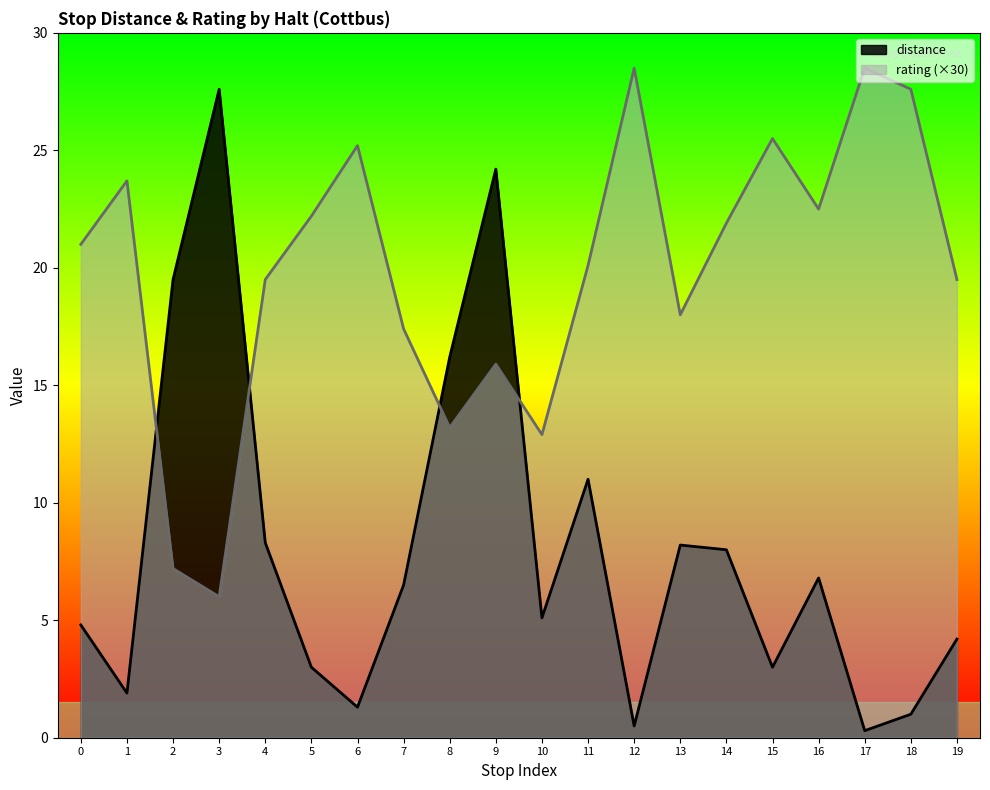

What is the difference between the highest and lowest values at 16?

15.7